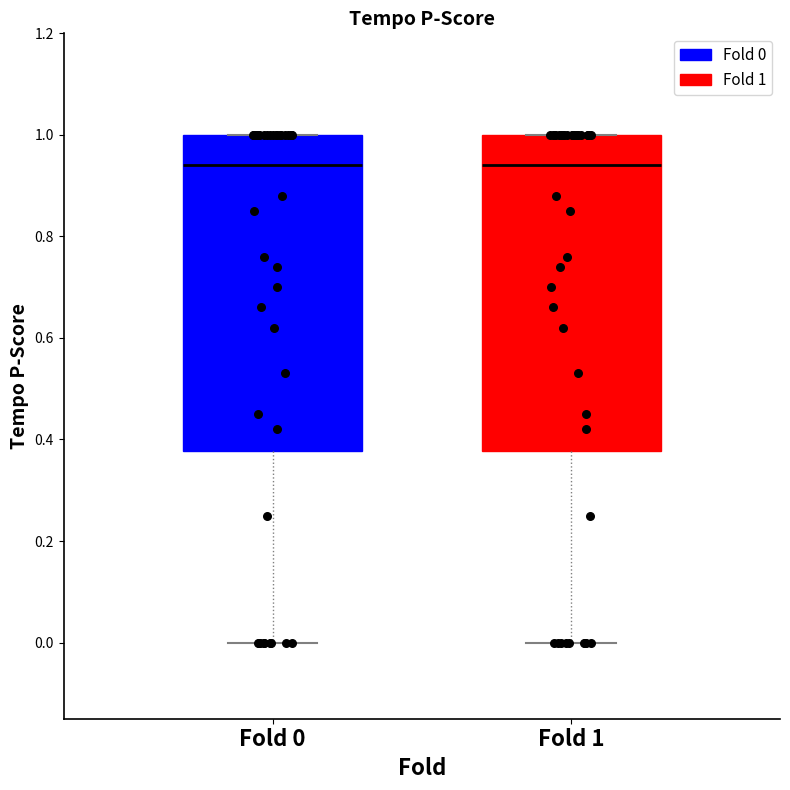

Reading left to right, transcribe this box plot: for each box, give where its median line is, the range the box spans, and where its two whiskers end, as read against the y-axis. The values are not printed on the chart, so give them approximately, as read against the axis.

Fold 0: median 0.94, box 0.38 to 1.00, whiskers 0.00 to 1.00
Fold 1: median 0.94, box 0.38 to 1.00, whiskers 0.00 to 1.00